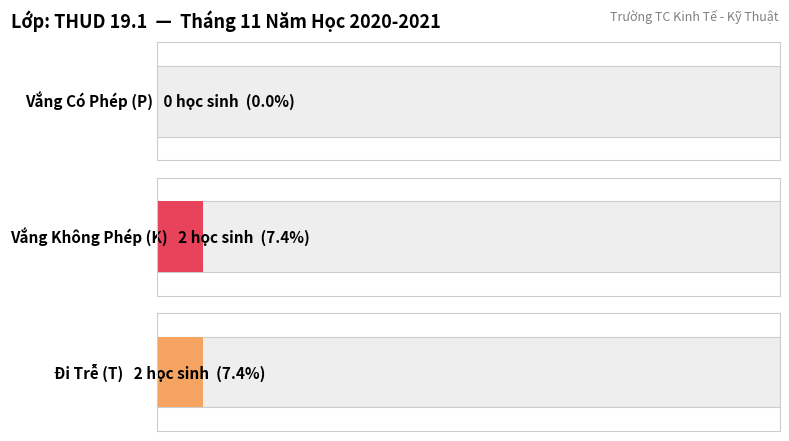

Count the K values in the range 0 to 2.

2